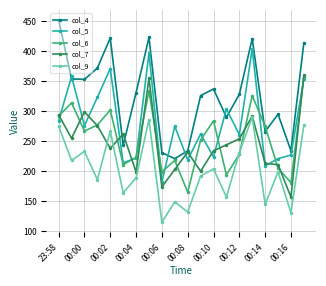

What is the difference between the second highest and minimum values in the col_7 series?

198